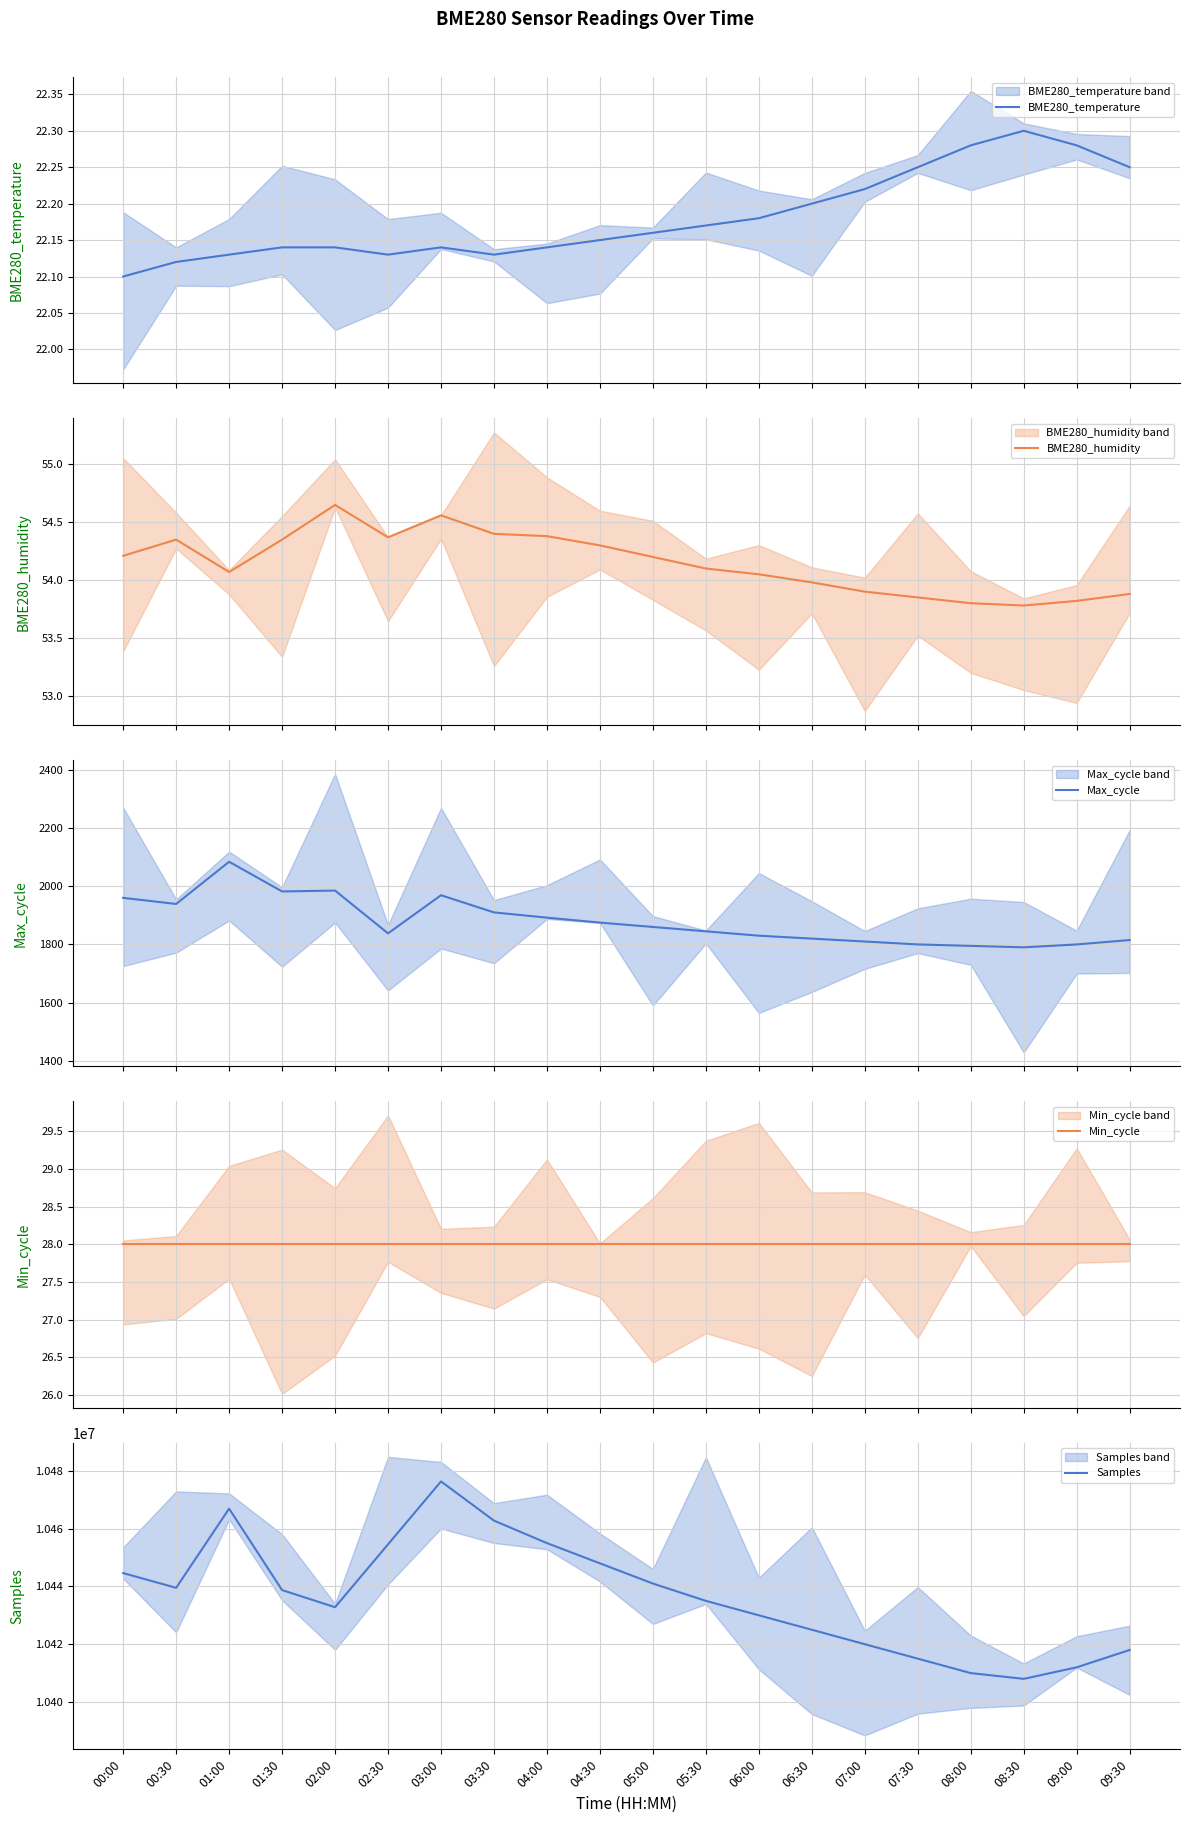

Reading left to right, list all the values displayed in this chart.

BME280_temperature: 22.1	22.1	22.1	22.1	22.1	22.1	22.1	22.1	22.1	22.1	22.2	22.2	22.2	22.2	22.2	22.2	22.3	22.3	22.3	22.2
BME280_humidity: 54.2	54.4	54.1	54.4	54.6	54.4	54.6	54.4	54.4	54.3	54.2	54.1	54.0	54.0	53.9	53.9	53.8	53.8	53.8	53.9
Max_cycle: 1960.0	1939.0	2084.0	1982.0	1985.0	1838.0	1969.0	1910.0	1892.0	1875.0	1860.0	1845.0	1830.0	1820.0	1810.0	1800.0	1795.0	1790.0	1800.0	1815.0
Min_cycle: 28.0	28.0	28.0	28.0	28.0	28.0	28.0	28.0	28.0	28.0	28.0	28.0	28.0	28.0	28.0	28.0	28.0	28.0	28.0	28.0
Samples: 10444629.0	10439519.0	10466925.0	10438734.0	10432806.0	10454576.0	10476351.0	10462780.0	10455000.0	10448000.0	10441000.0	10435000.0	10430000.0	10425000.0	10420000.0	10415000.0	10410000.0	10408000.0	10412000.0	10418000.0